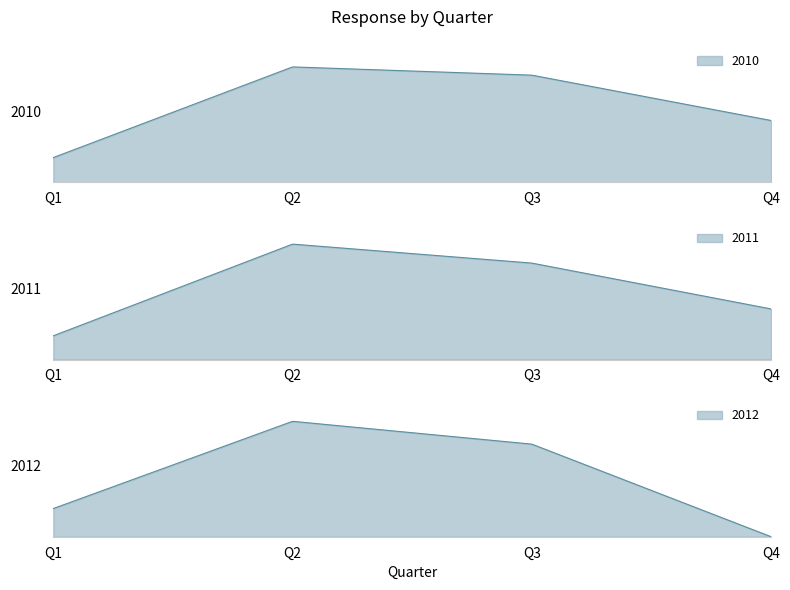

Reading right to left, transcribe all the data shown in this chart.

2010: Q4=30	Q3=52	Q2=56	Q1=12
2011: Q4=32	Q3=61	Q2=73	Q1=15
2012: Q4=0	Q3=69	Q2=86	Q1=21